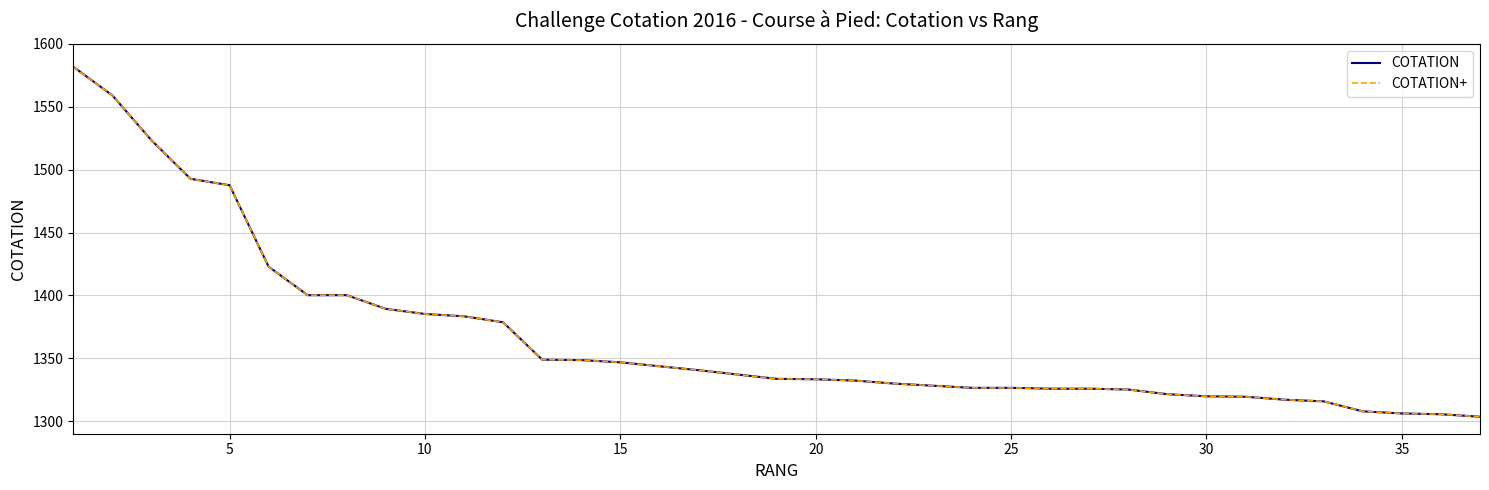

How many lines are shown in the chart?

2